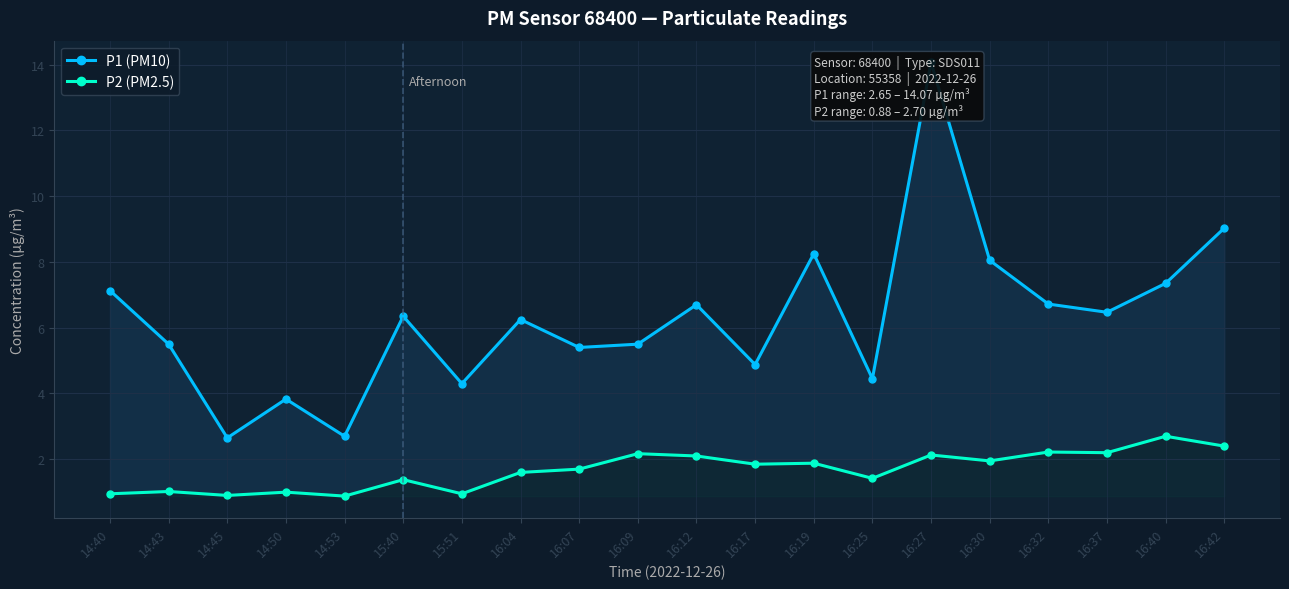

Does the chart have visible grid lines?

Yes